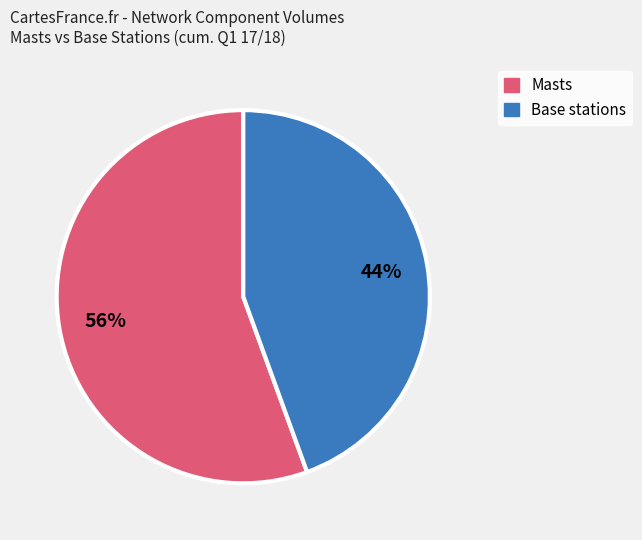

To the nearest percent, what is the average slice percentage?

50%